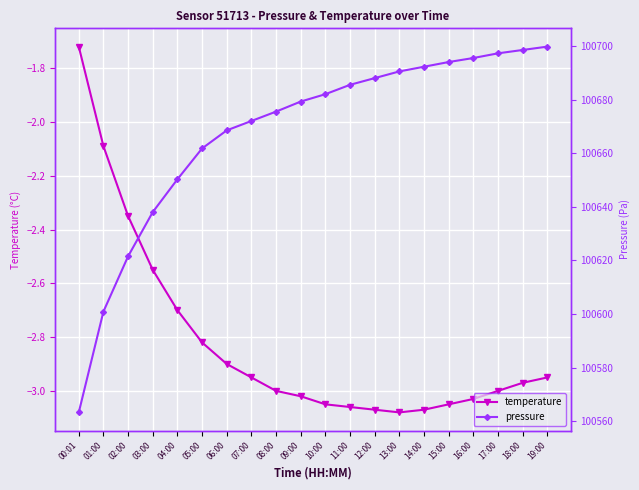

Is it true that temperature equals -3.0 at 10:00?

True